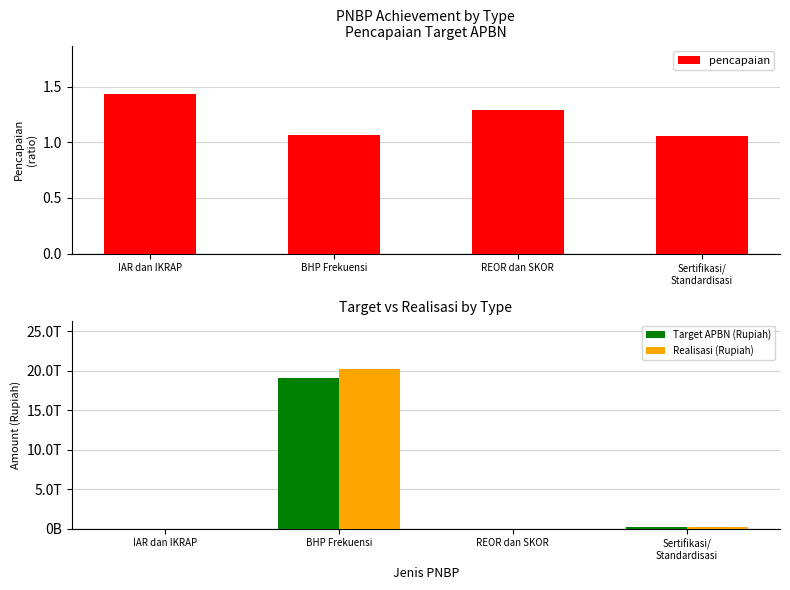

What is the minimum value for pencapaian?

1.1